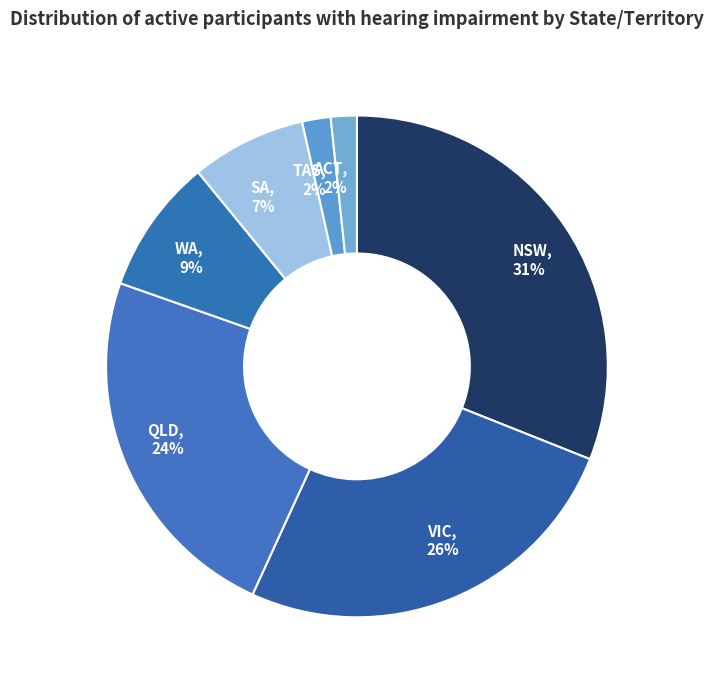

To the nearest percent, what is the average slice percentage?

14%